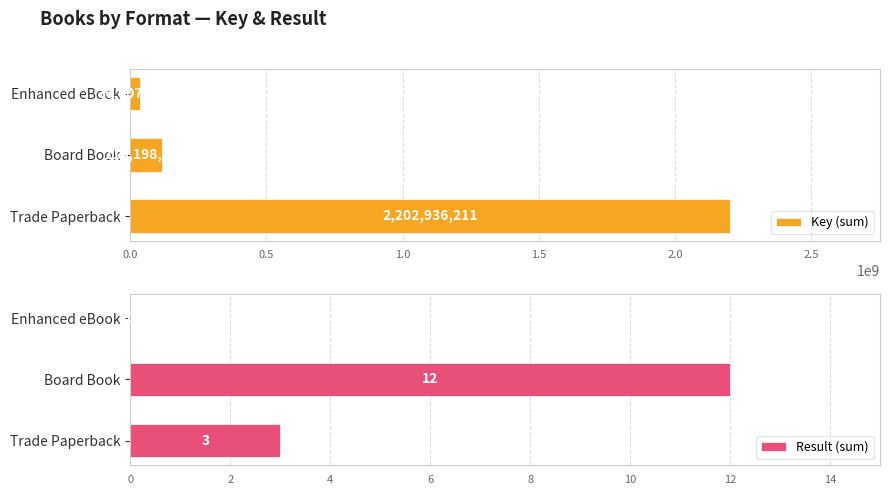

The value of Result (sum) at 1.0 is 7. True or false?

False